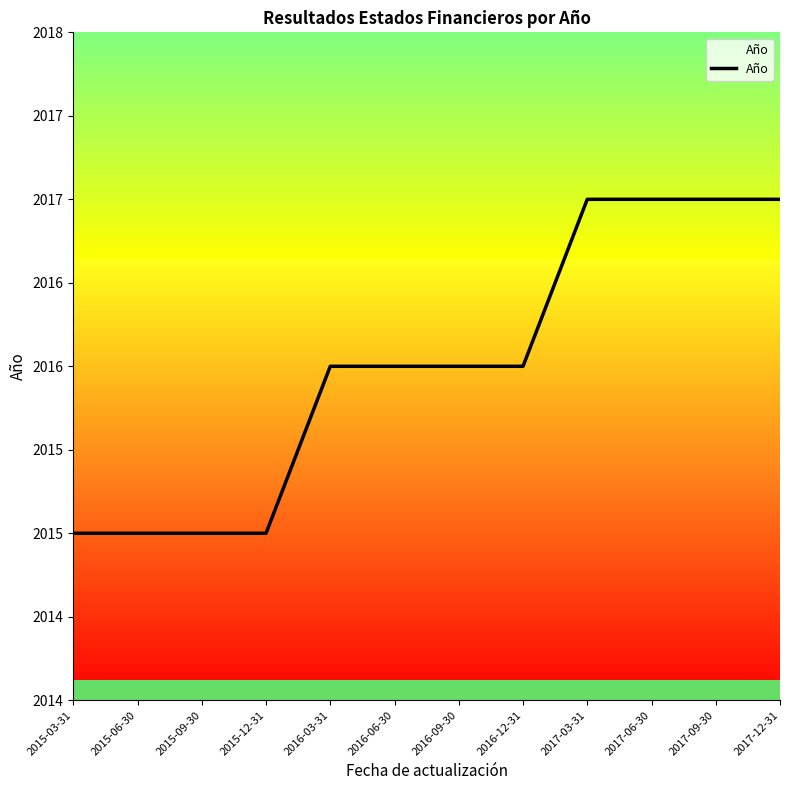

Where is the data nearest to the value 2016?

2016-03-31